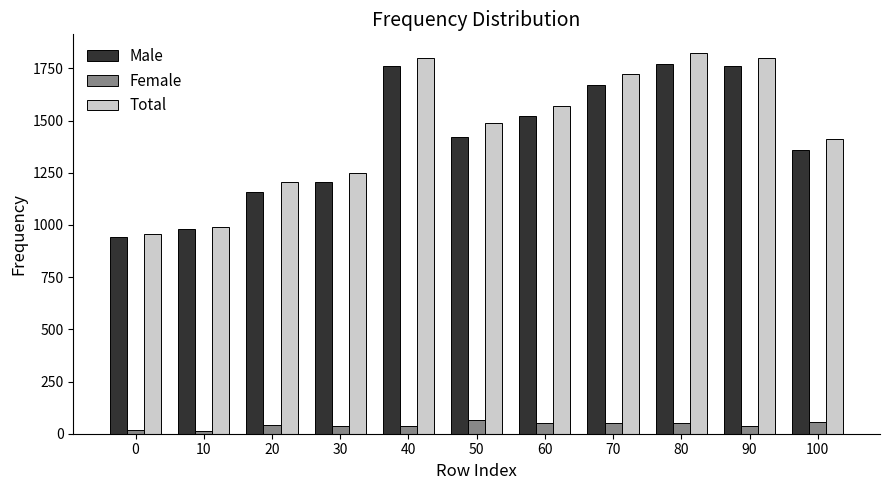

Is it true that Female equals 17 at 0?

True